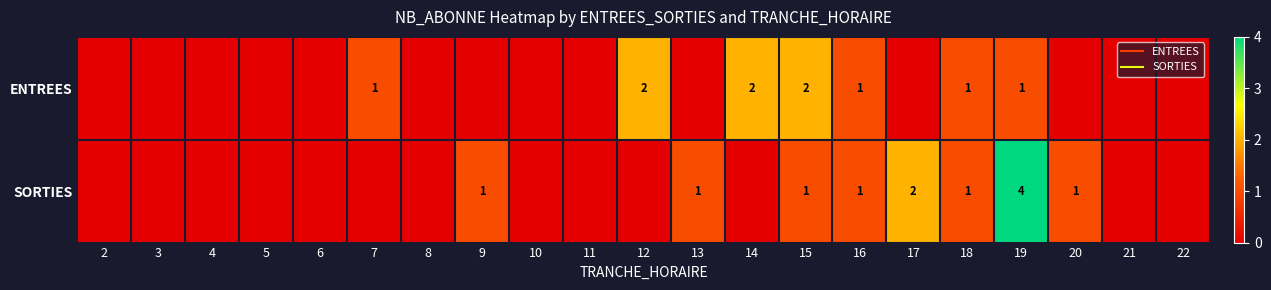

Read the ENTREES value at 14.

2